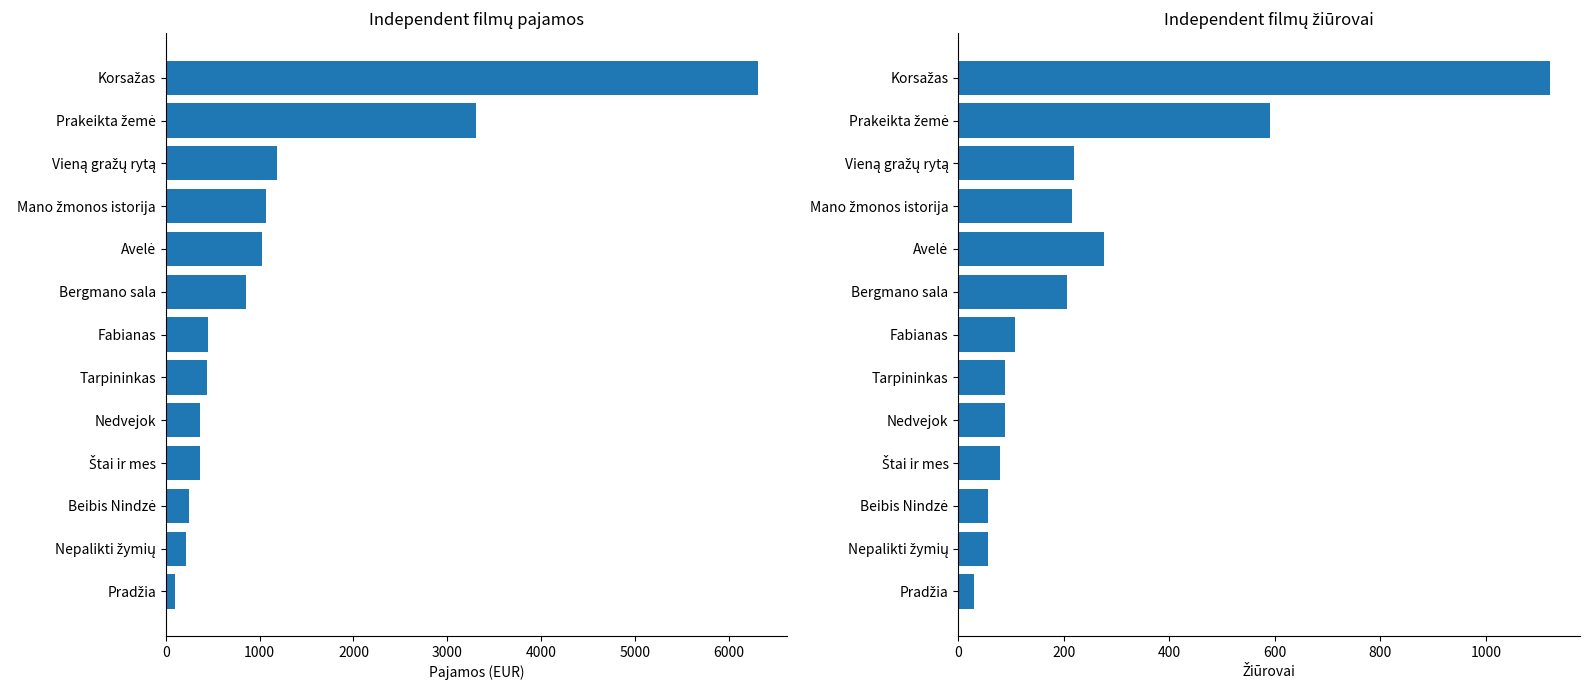

Rank the series at Tarpininkas from highest to lowest value.

Pajamos, Žiūrovai